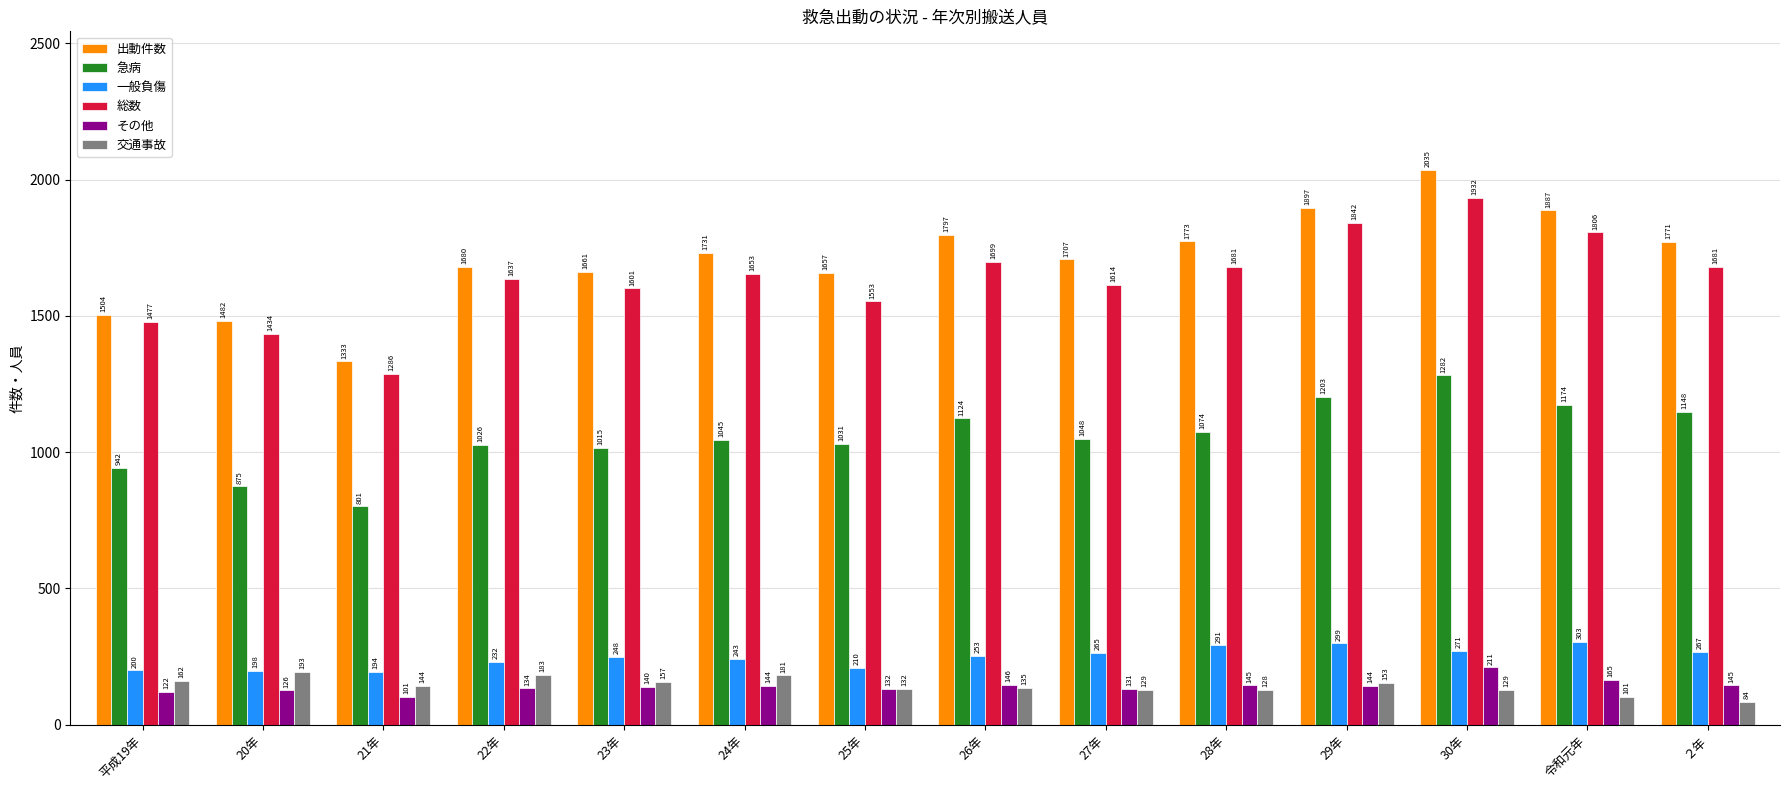

At how many categories does at least one series exceed 377?

14